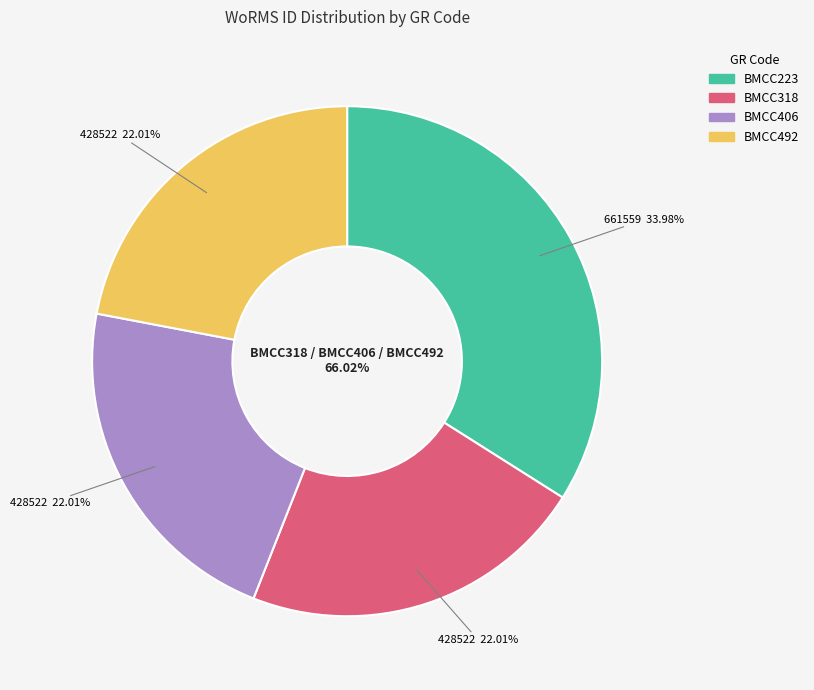

Count the number of slices in the pie.

4